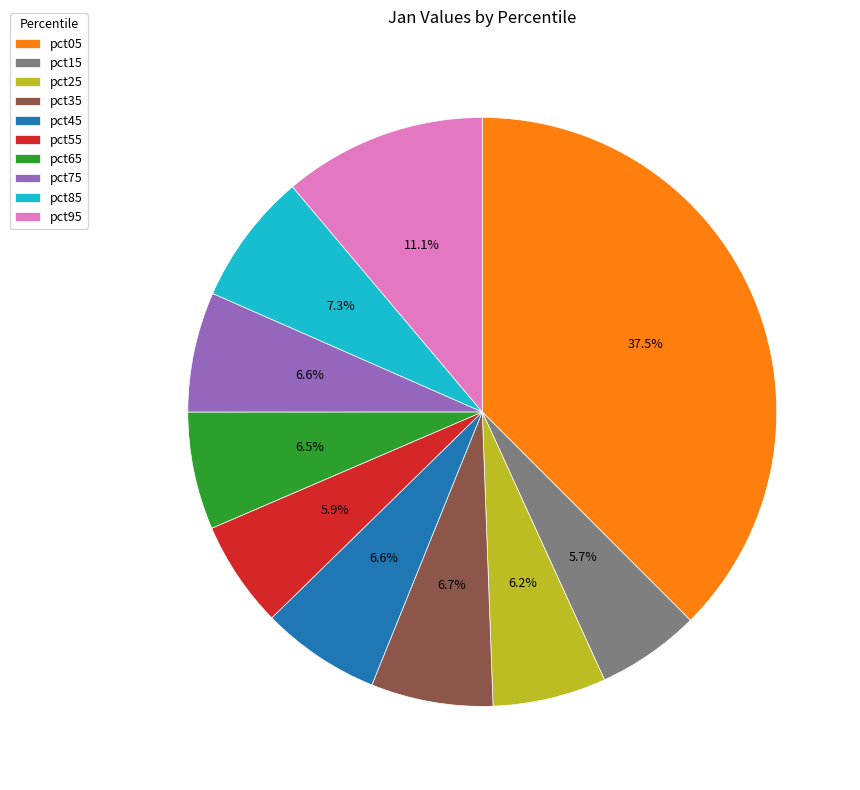

To the nearest percent, what is the average slice percentage?

10%